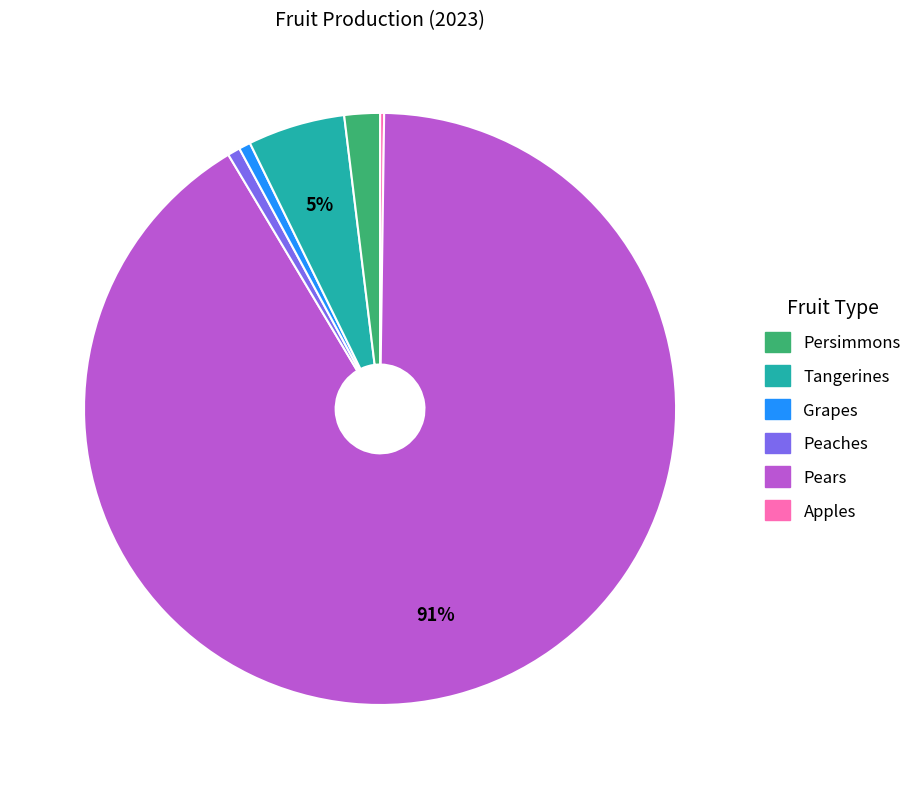

Is there any slice that represents more than half of the pie?

Yes